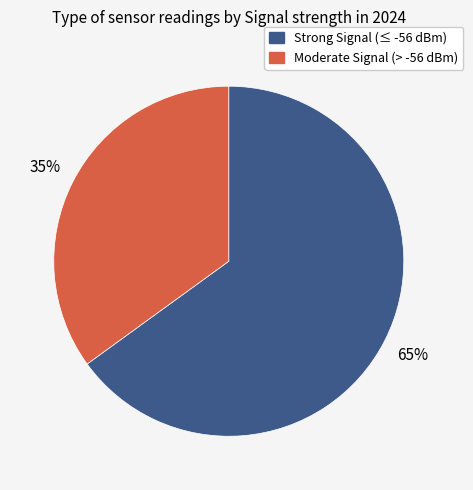

How many slices are in this pie chart?

2